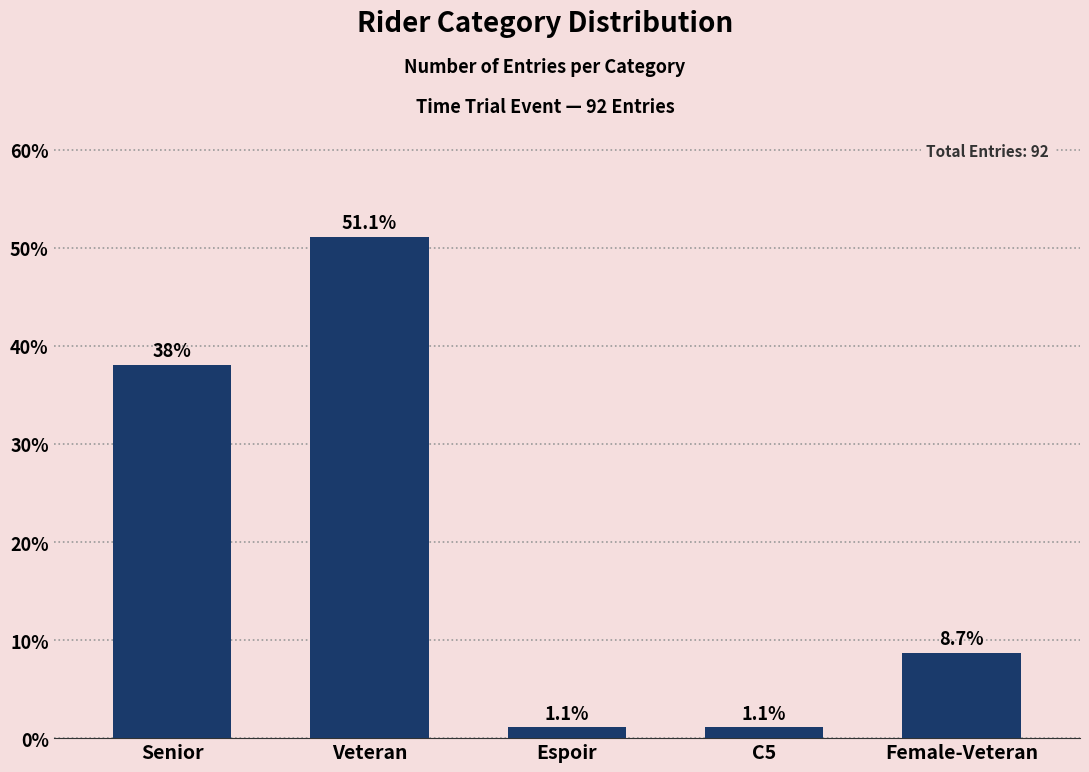

Reading left to right, transcribe all the data shown in this chart.

38.0	51.1	1.1	1.1	8.7